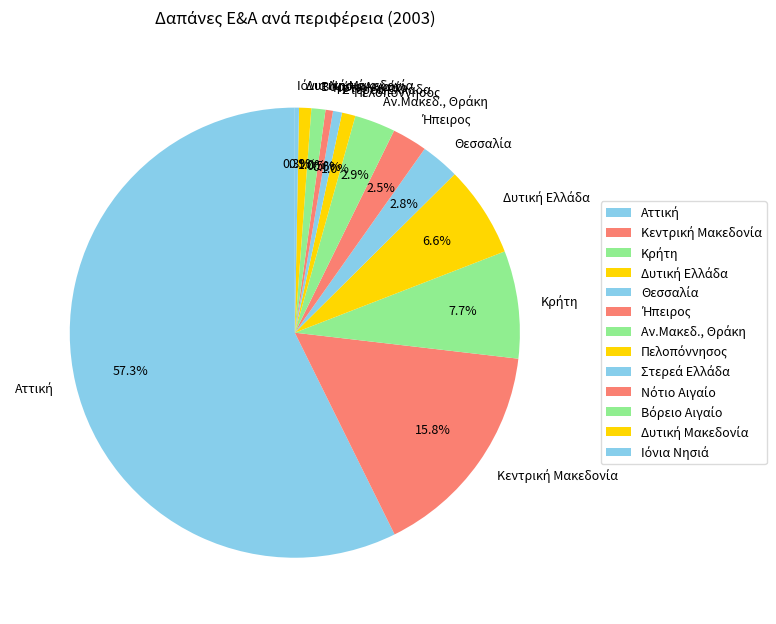

Is there any slice that represents more than half of the pie?

Yes